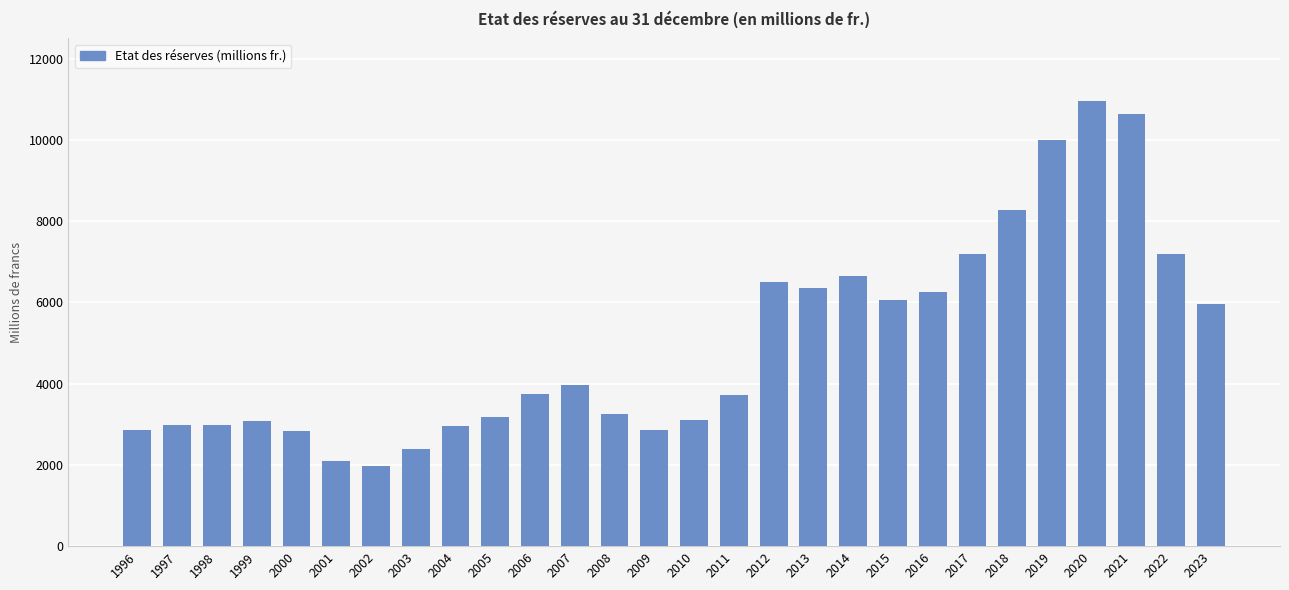

What is the greatest value displayed?

10954.6